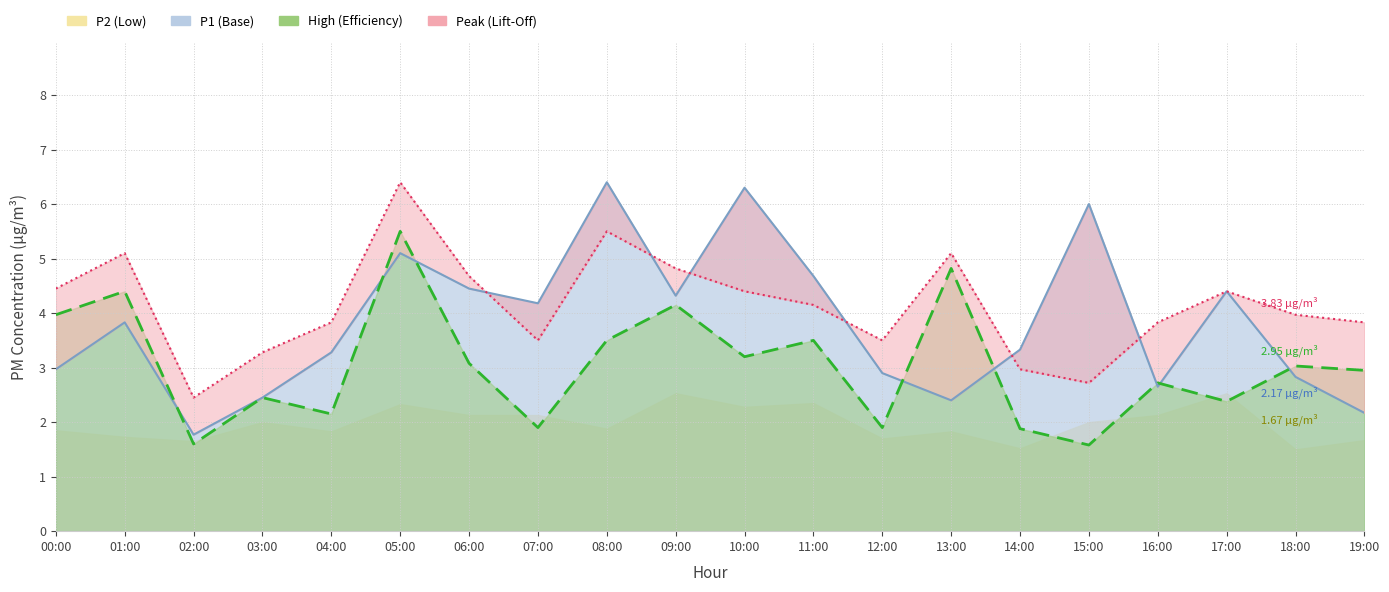

What is the approximate value of P1 at 04:00?

3.3